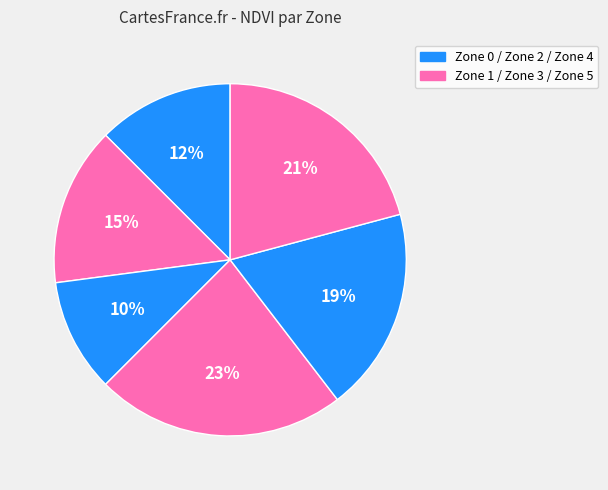

How many slices are in this pie chart?

6